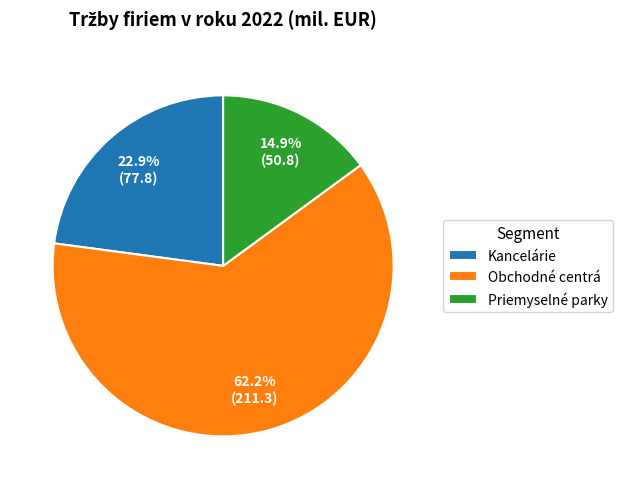

What percentage is the Obchodné centrá slice, to the nearest percent?

62%